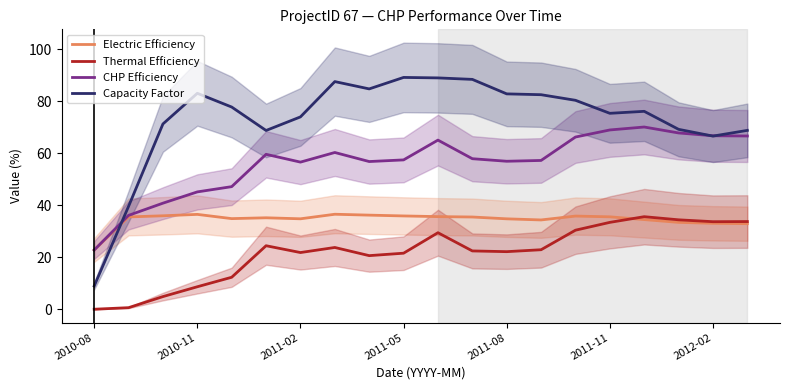

Rank the series by their maximum value, from lowest to highest.

Thermal Efficiency, Electric Efficiency, CHP Efficiency, Capacity Factor